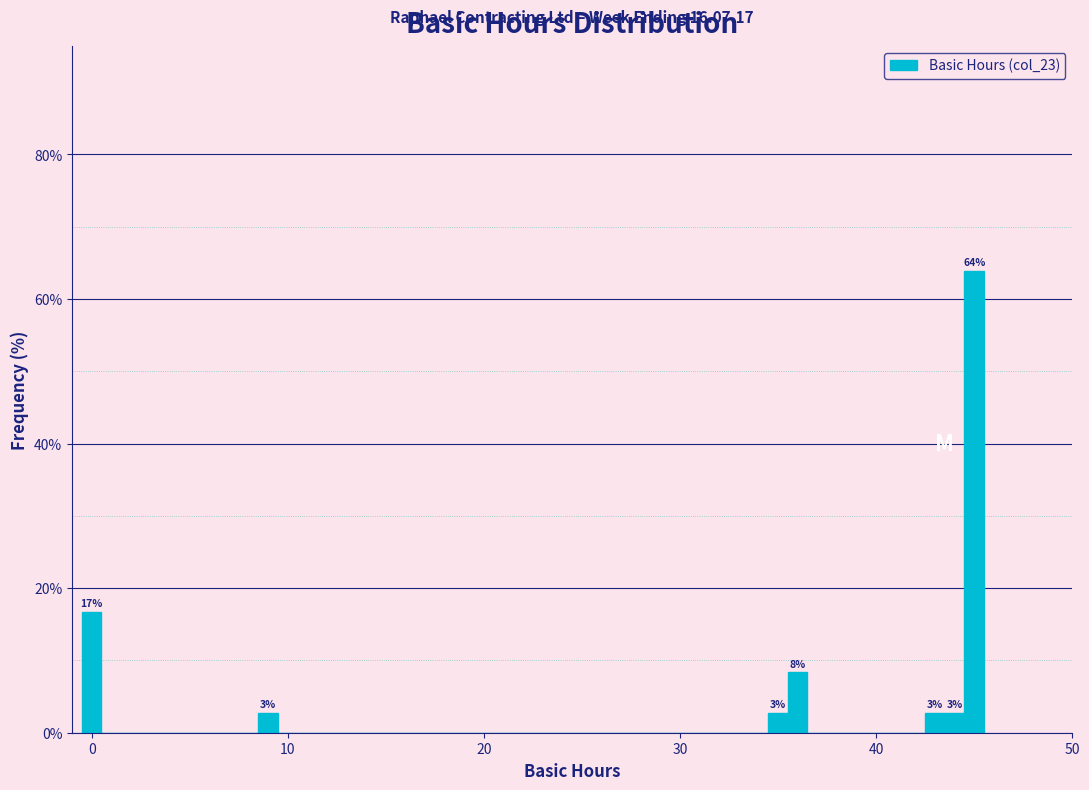

Read against the x-axis, roughly where is the centre of the tallest bar?

45